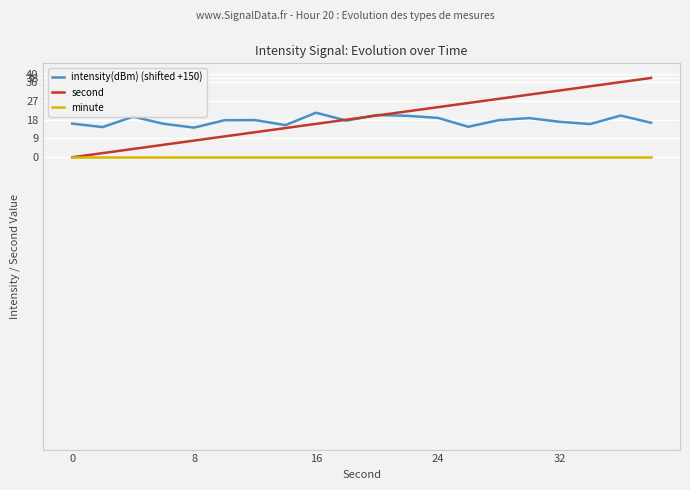

True or false: minute and intensity(dBm) (shifted +150) intersect in this chart.

False